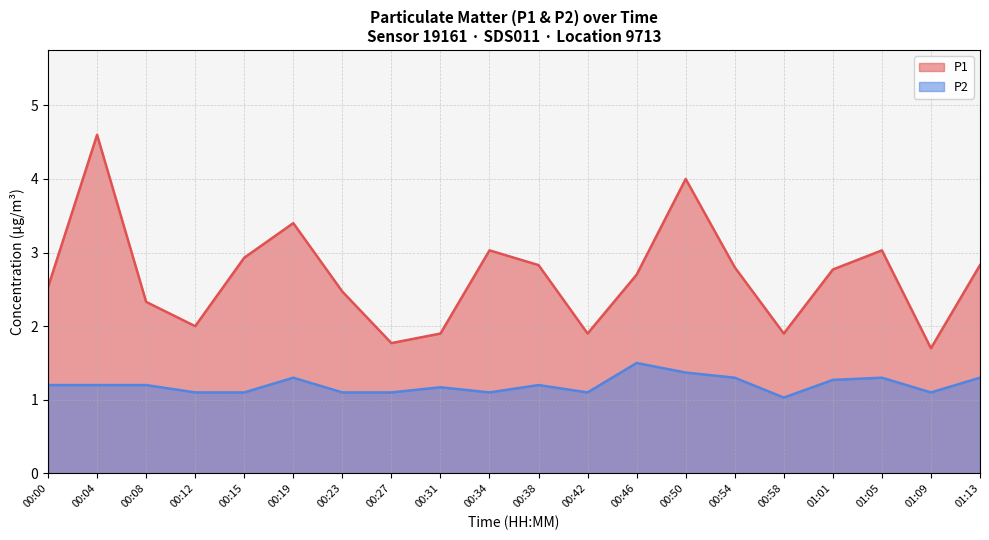

List the series in order of their peak value, highest first.

P1, P2